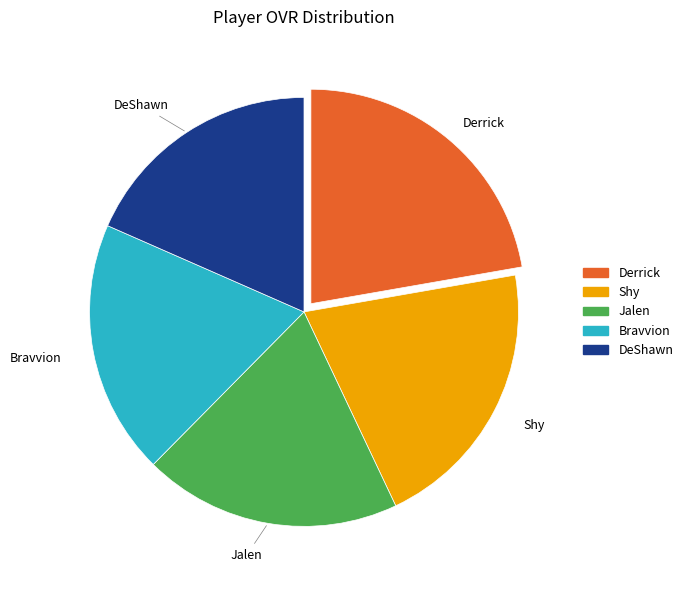

Approximately how many times larger is the value at Shy compared to DeShawn?

1.1